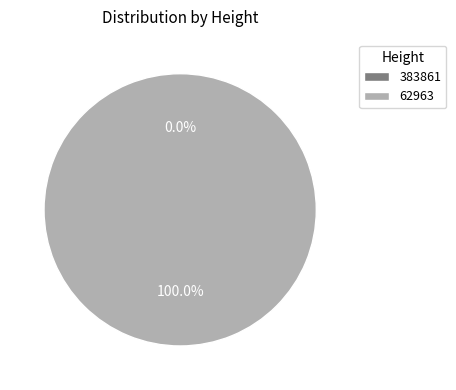

Is it true that 383861 is 0% of the pie?

True